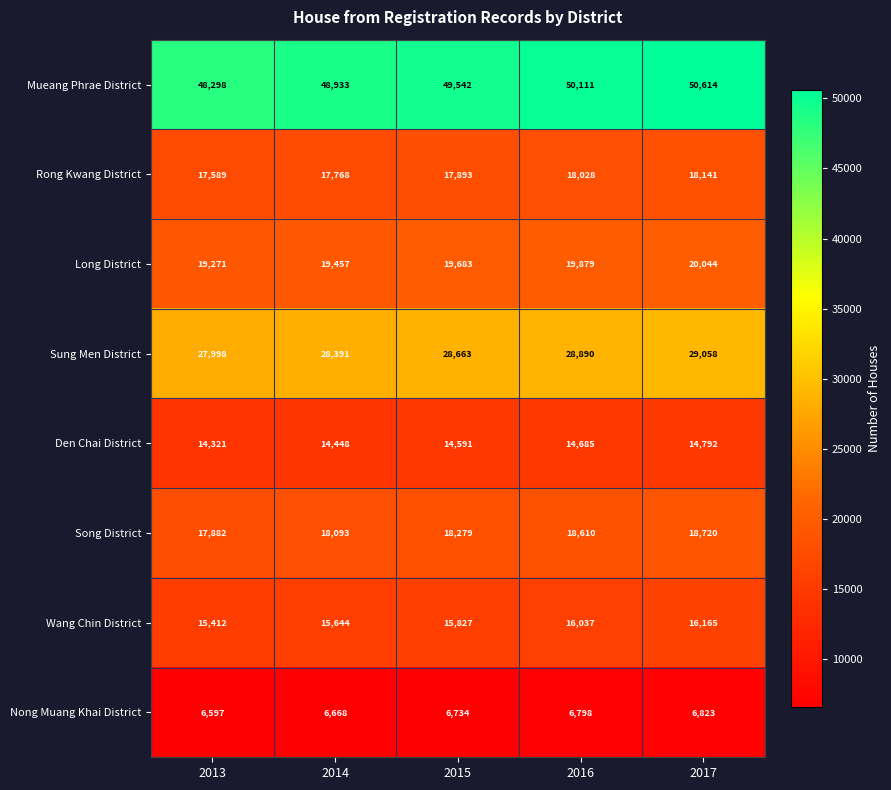

Between 2013 and 2017, which series saw the biggest shift?

Mueang Phrae District